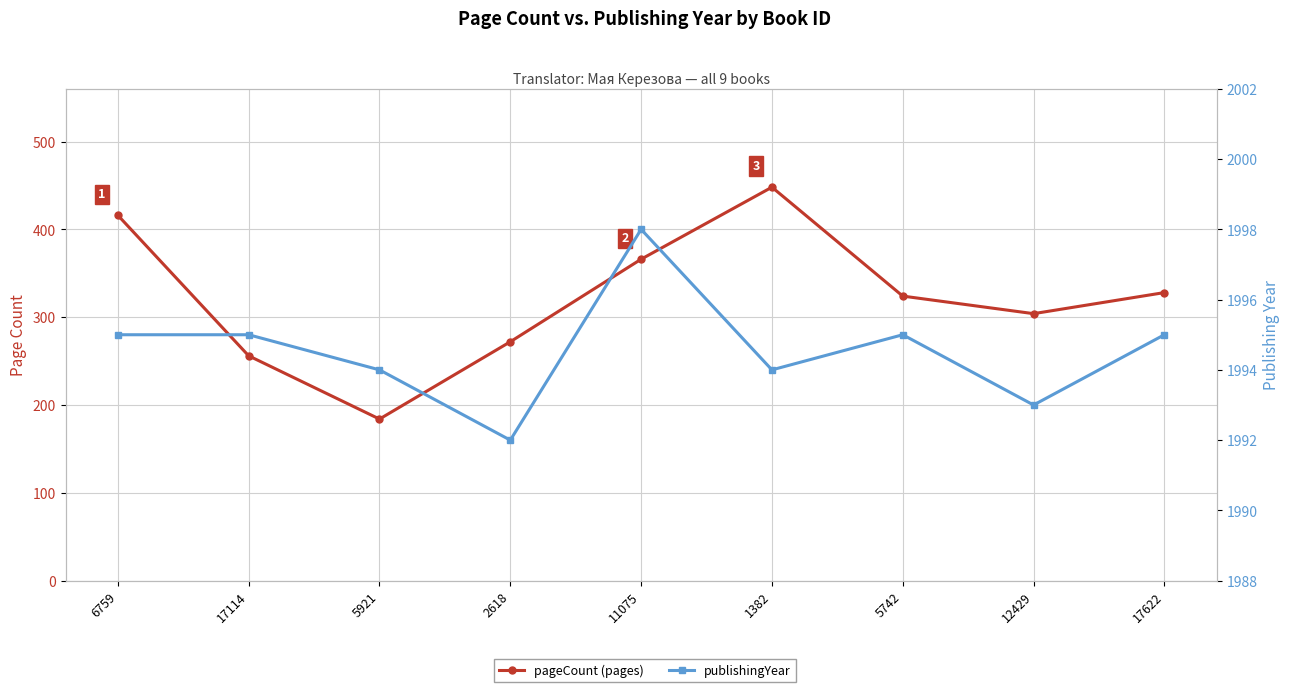

Rank the series by their average value, from highest to lowest.

publishingYear, pageCount (pages)